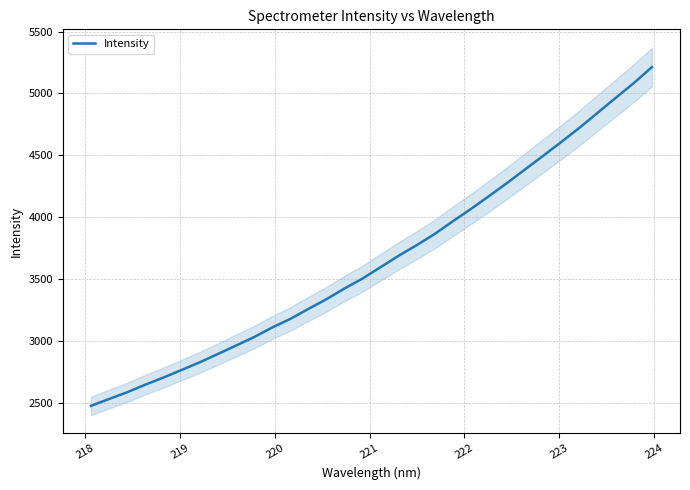

Reading left to right, what are all the values shown in this chart?

2473.3	2528.9	2583.5	2645.0	2702.3	2763.5	2825.1	2892.5	2960.5	3029.0	3106.6	3175.9	3256.9	3335.6	3422.6	3503.3	3595.2	3687.9	3773.6	3864.7	3967.2	4066.8	4171.1	4277.2	4387.4	4497.5	4609.0	4723.2	4843.9	4964.6	5084.1	5213.2